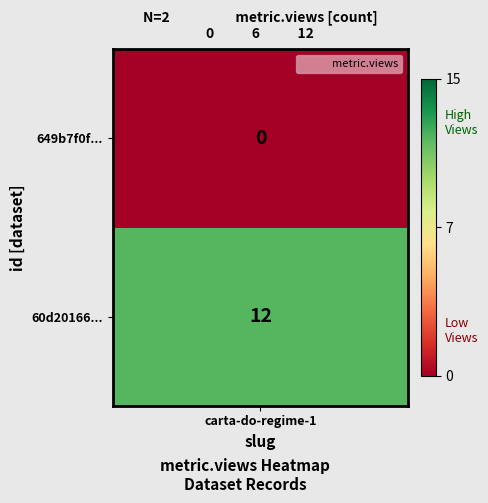

List the labels in order of value, largest first.

60d201660781901de863324b, 649b7f0f078190f89fe77193